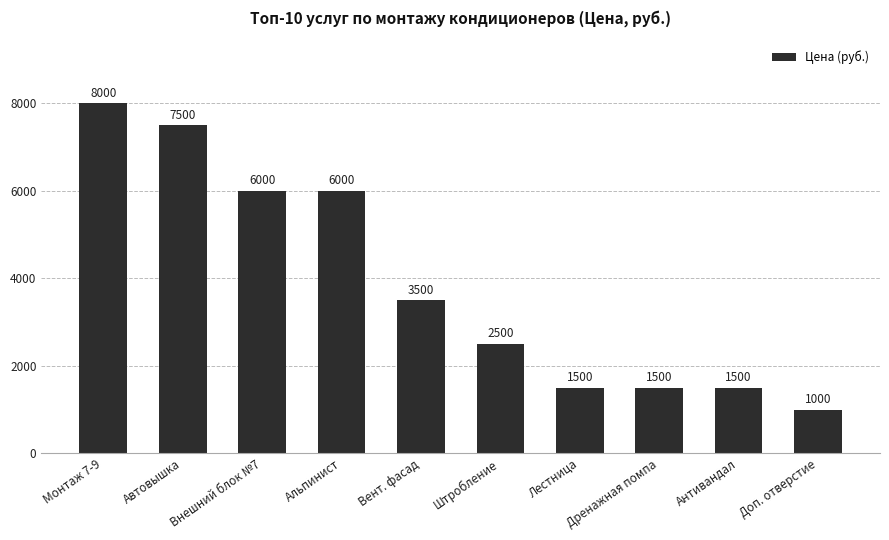

What is the difference between the values at Штробление and Антивандал?

1000